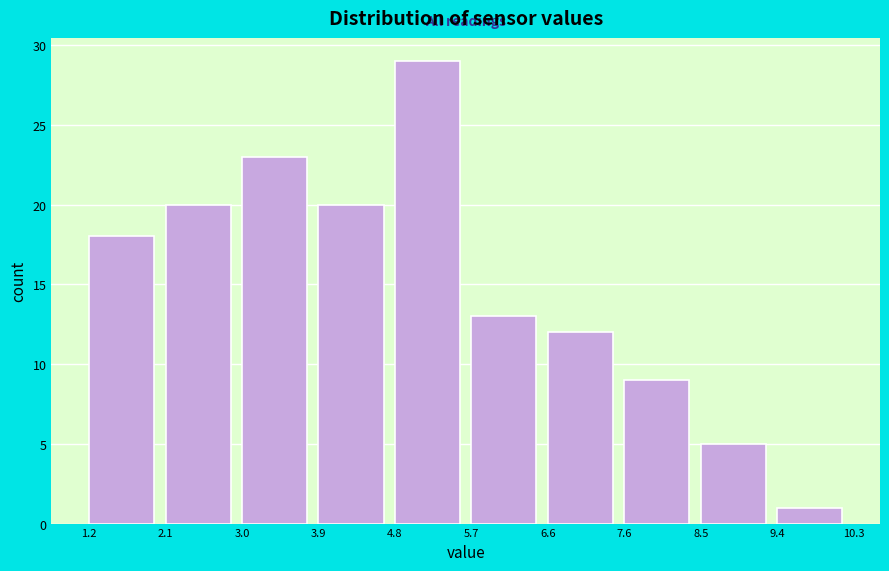

Which range on the x-axis has the tallest bar?

4.8 to 5.7